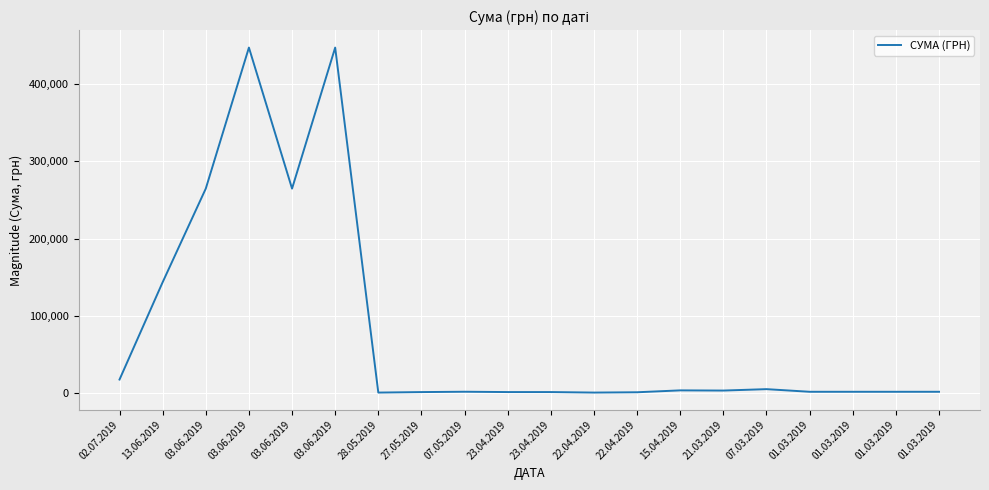

Rank the categories by value from lowest to highest.

28.05.2019, 22.04.2019, 22.04.2019, 27.05.2019, 23.04.2019, 23.04.2019, 01.03.2019, 01.03.2019, 01.03.2019, 01.03.2019, 07.05.2019, 21.03.2019, 15.04.2019, 07.03.2019, 02.07.2019, 13.06.2019, 03.06.2019, 03.06.2019, 03.06.2019, 03.06.2019